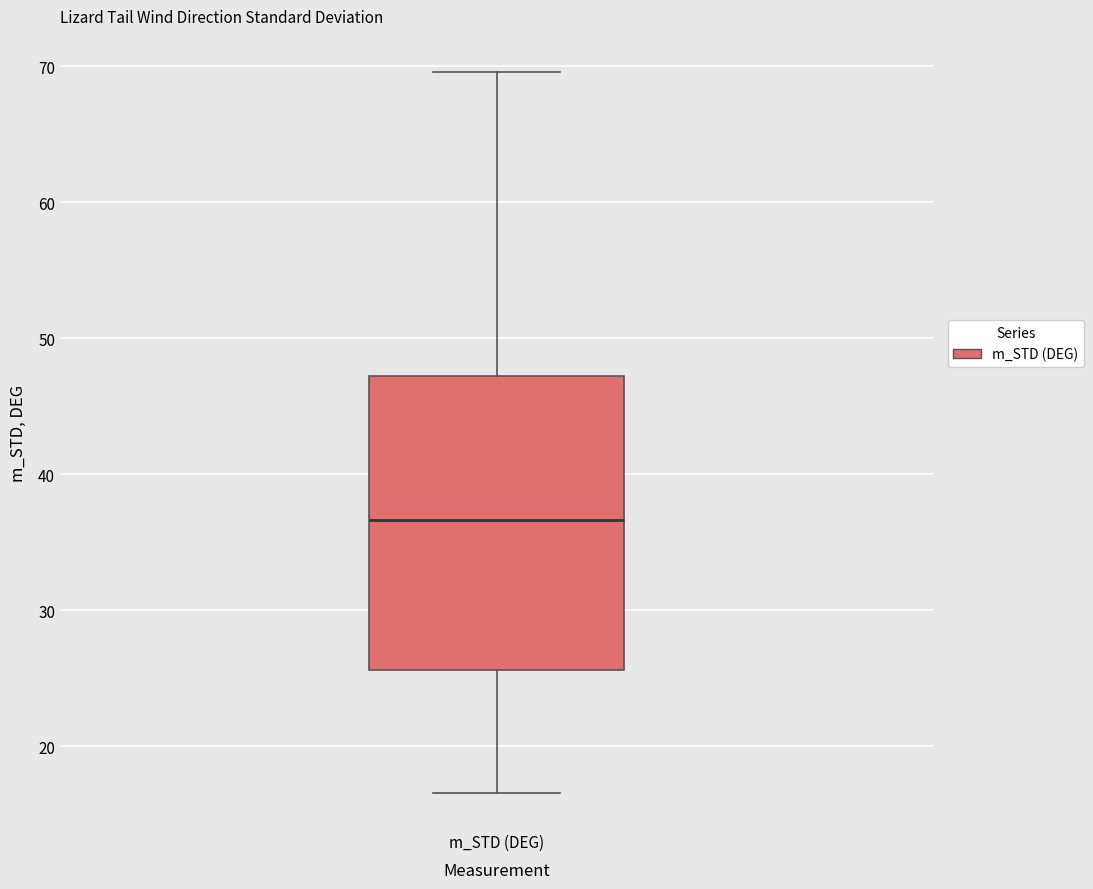

Transcribe this box plot: give where the median line is, the range the box spans, and where the two whiskers end, as read against the y-axis. The values are not printed on the chart, so give them approximately, as read against the axis.

median 37, box 26 to 47, whiskers 17 to 70